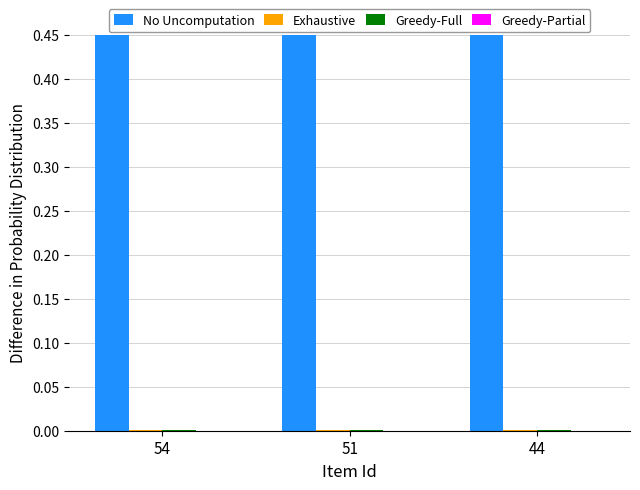

At how many categories does at least one series exceed 0?

3